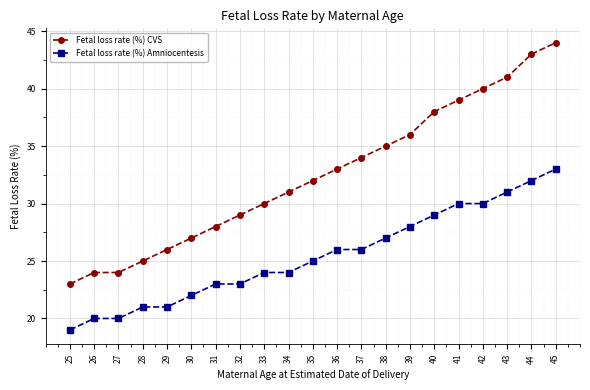

List the series in order of their peak value, lowest first.

Fetal loss rate (%) Amniocentesis, Fetal loss rate (%) CVS